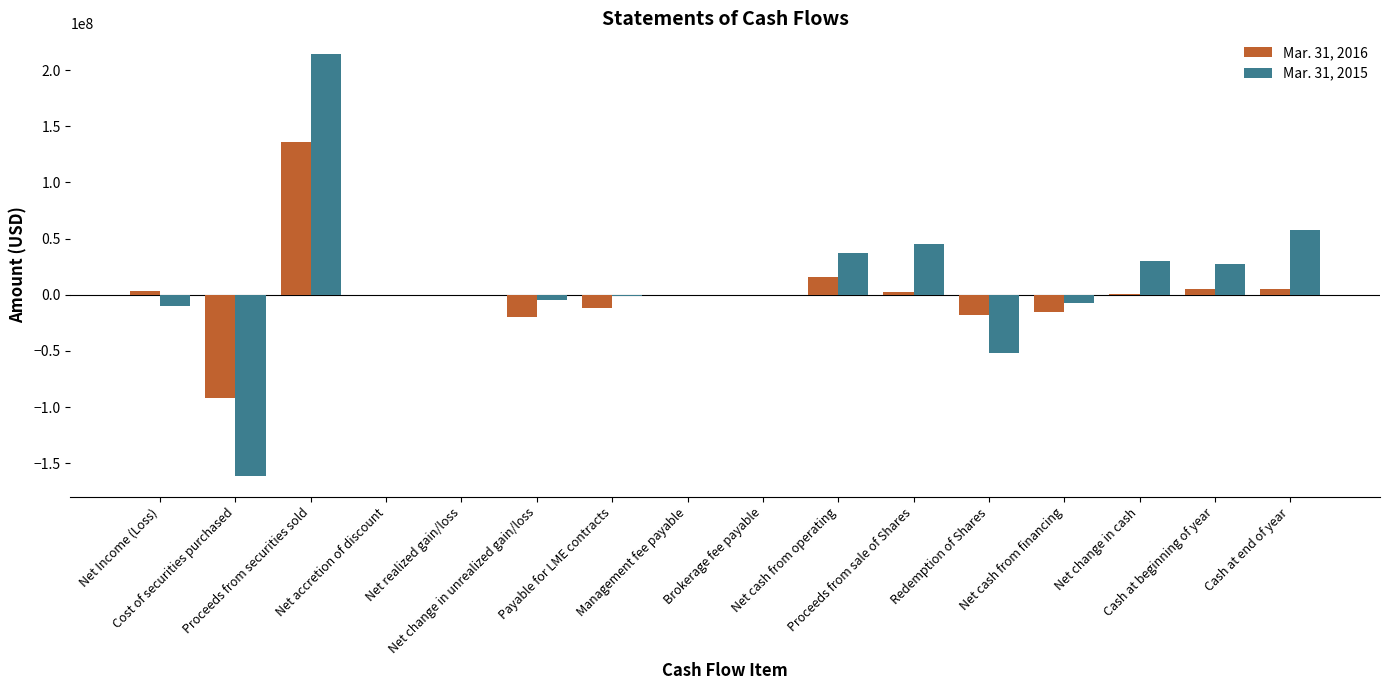

What is the sum of the Mar. 31, 2015 values at Net realized gain/loss and Brokerage fee payable?

-3942